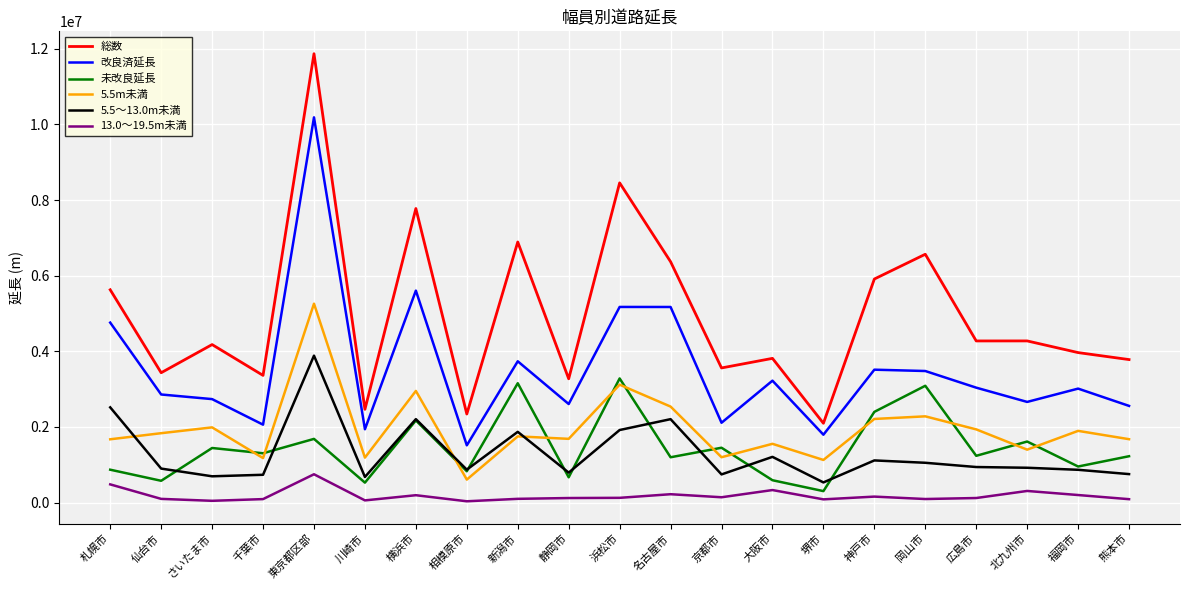

The value of 5.5～13.0m未満 at 熊本市 is 751859.0. True or false?

True